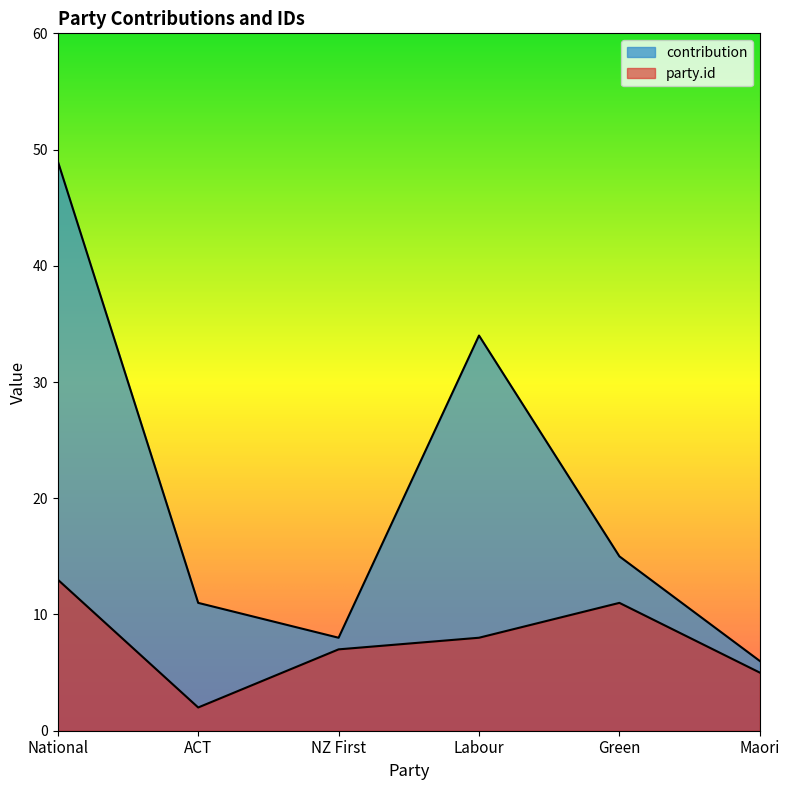

What is the label of the 1st point from the left?

National